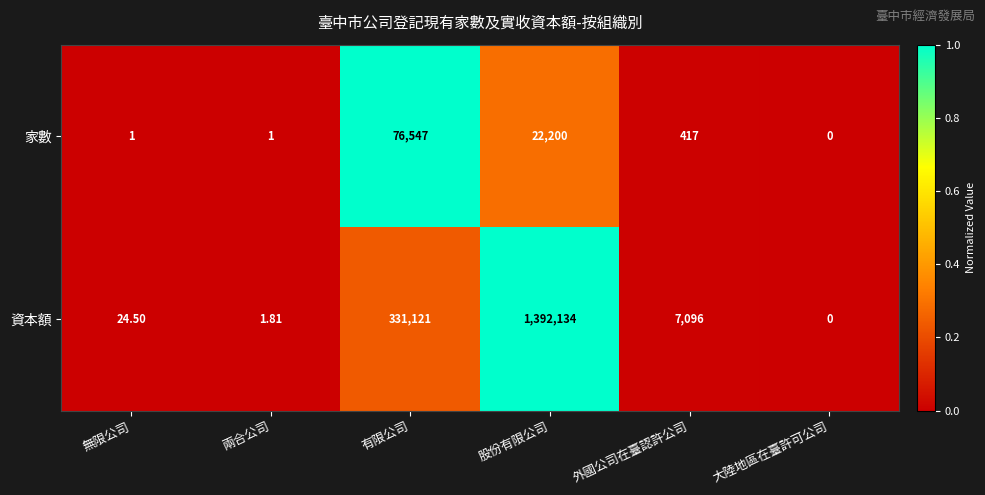

Rank the series at 股份有限公司 from highest to lowest value.

資本額, 家數